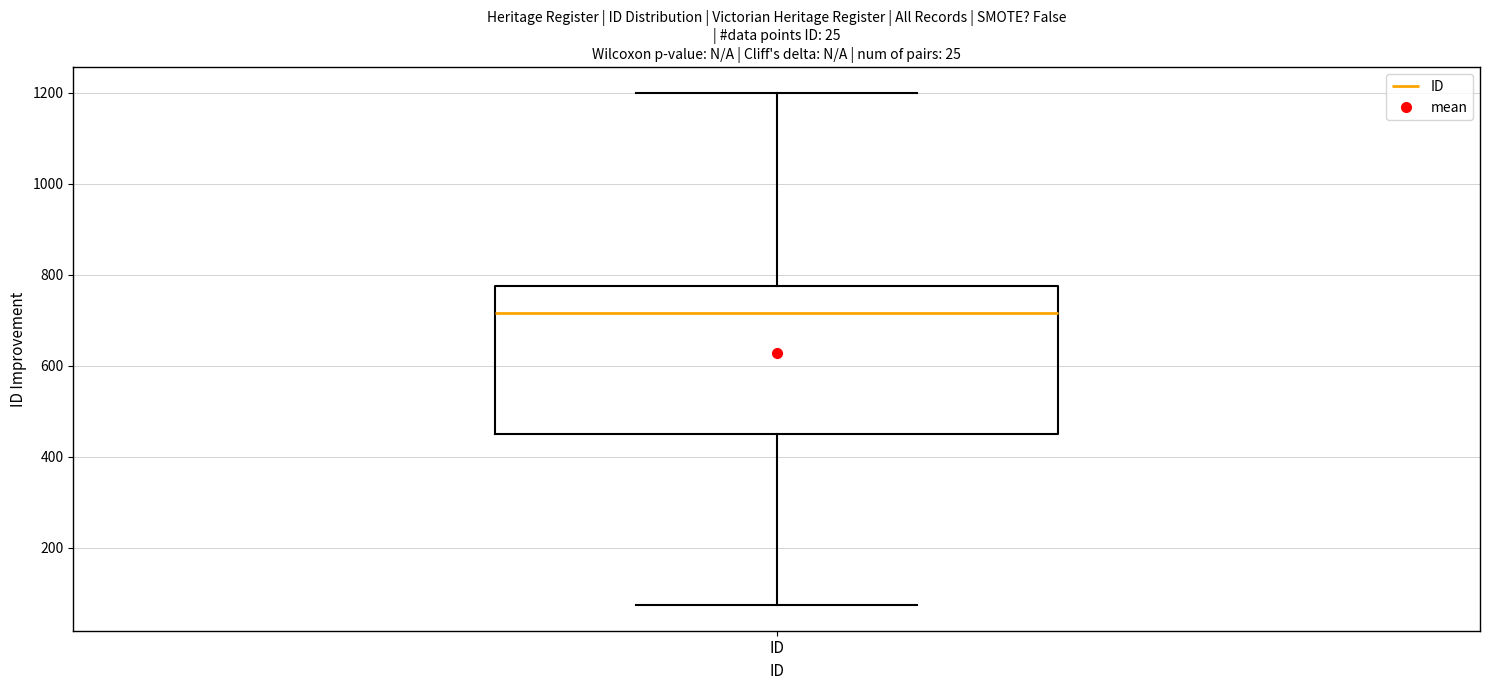

Where does the upper whisker of the box for ID end on the y-axis? The values are not printed on the chart, so give them approximately, as read against the axis.

1200